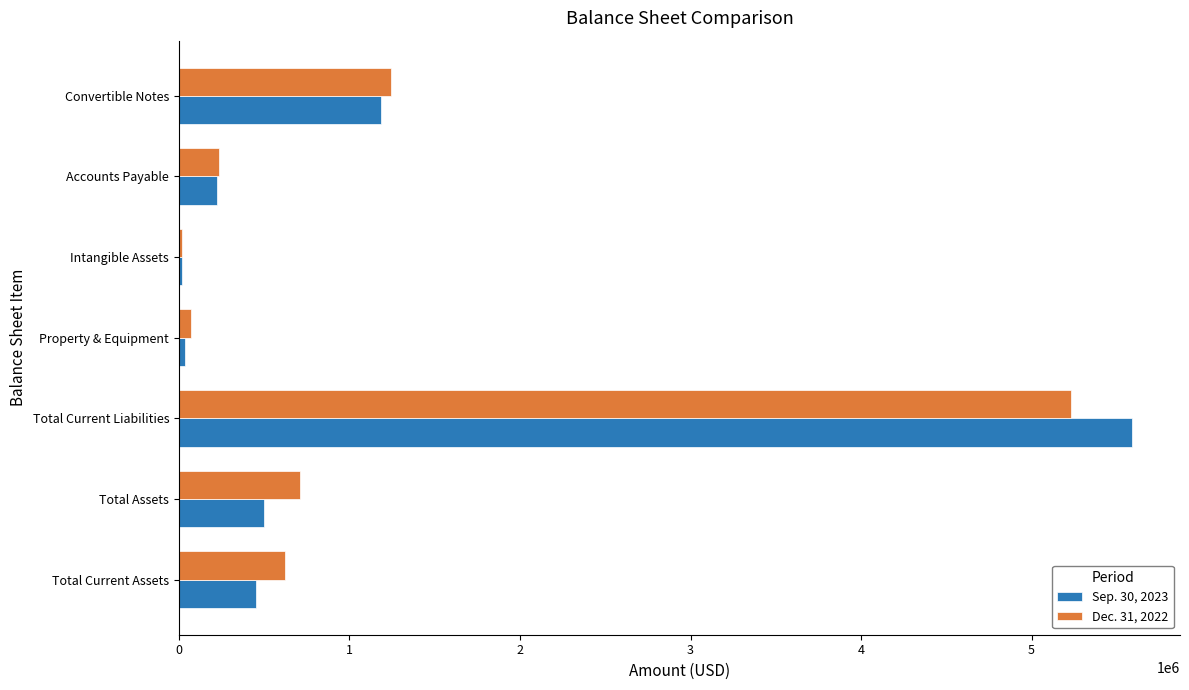

Which series changed the most between Total Assets and Accounts Payable?

Dec. 31, 2022